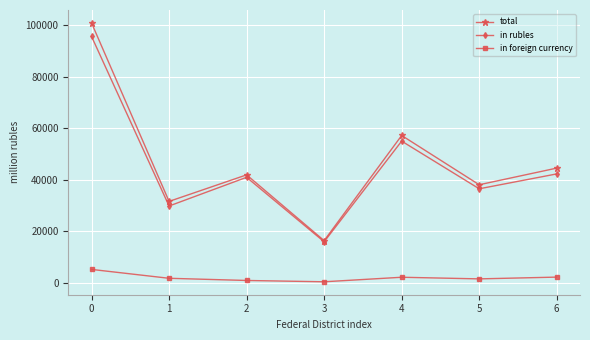

Which series has the largest range (max minus min)?

total